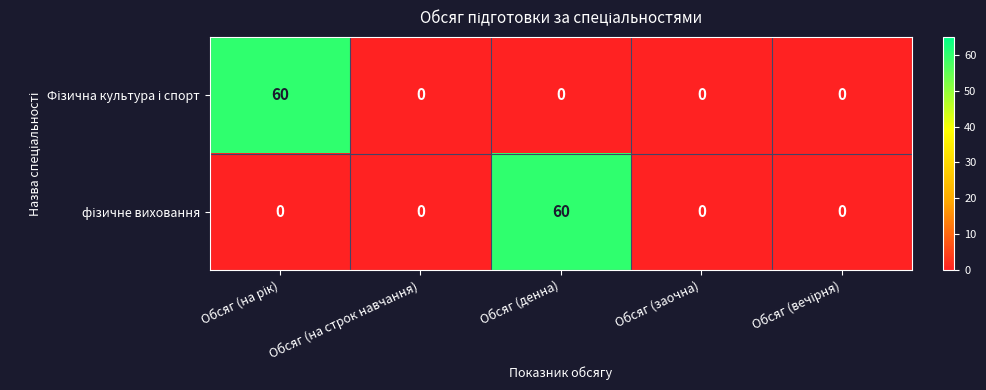

What is the greatest value displayed?

60